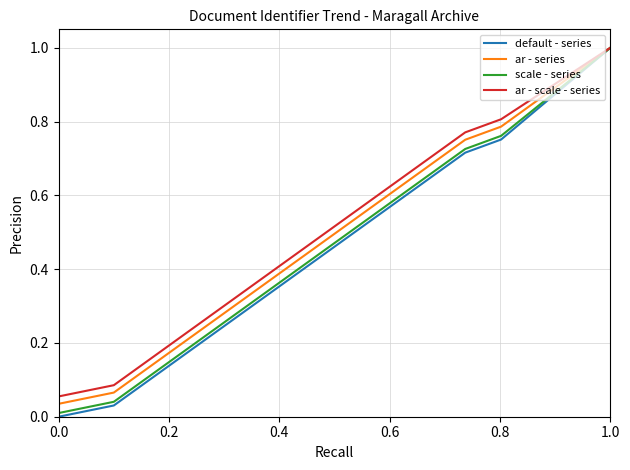

What is the highest value of the ar - series series?

1.0